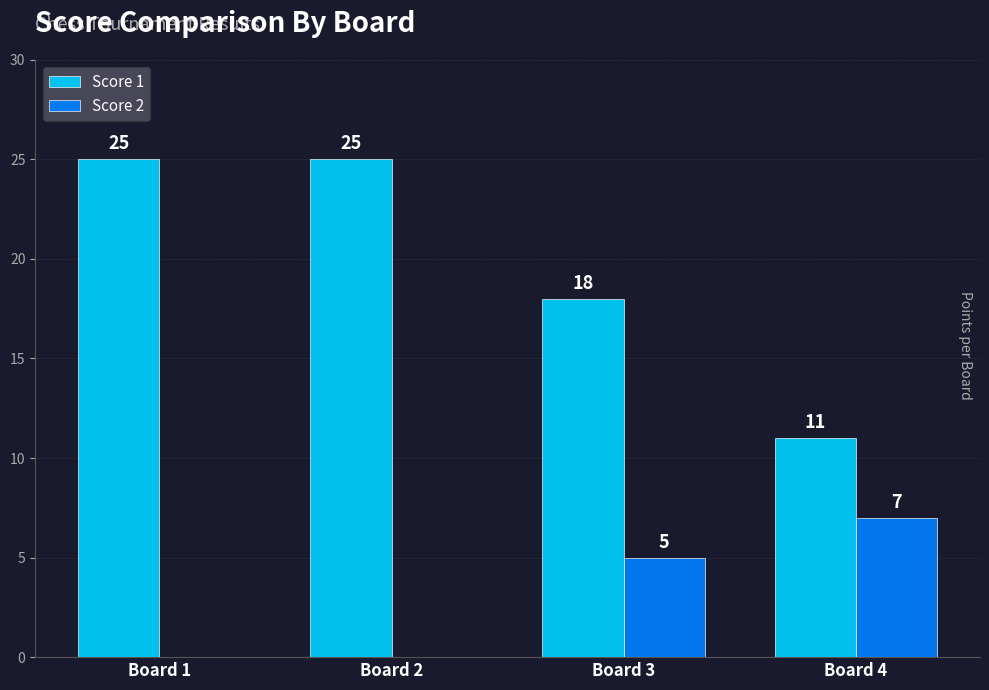

What is the sum of the Score 1 values at Board 3 and Board 2?

43